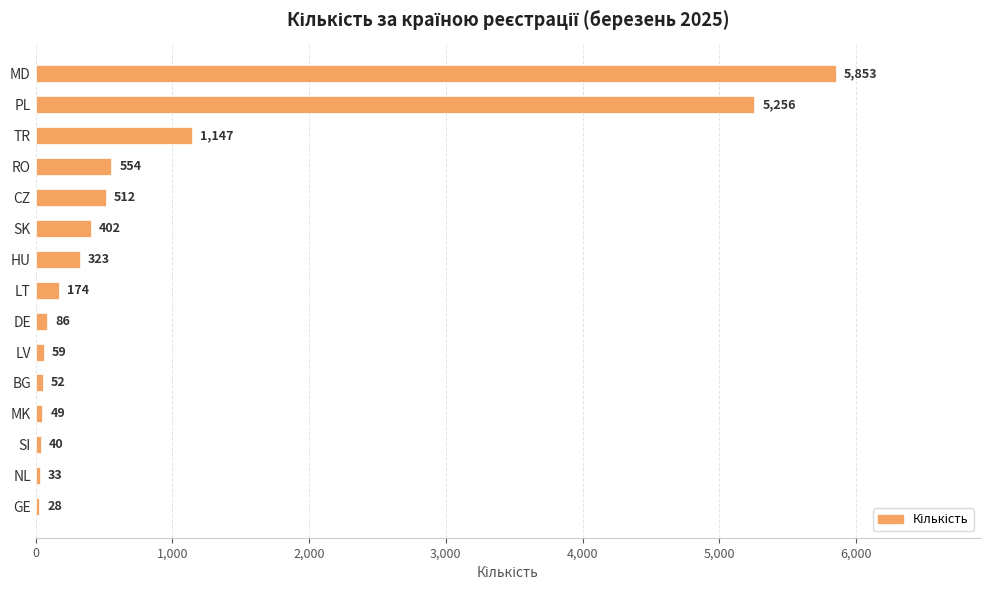

What is the value of the 2nd bar from the top?

5256